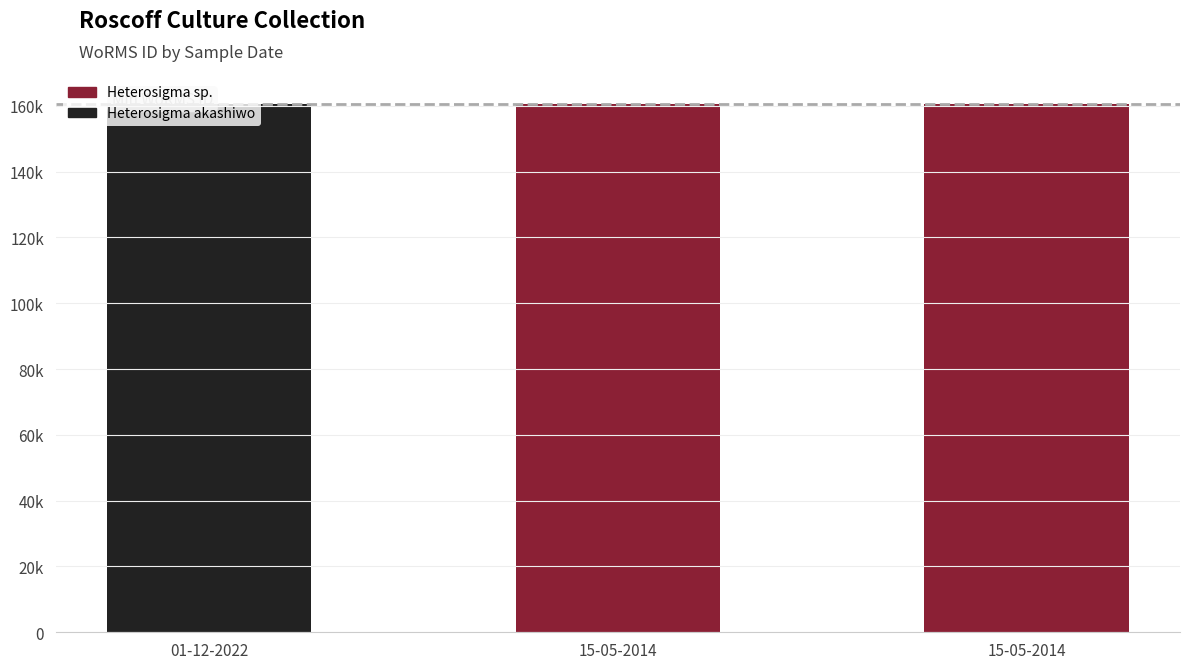

Reading left to right, transcribe all the data shown in this chart.

160585	160584	160584